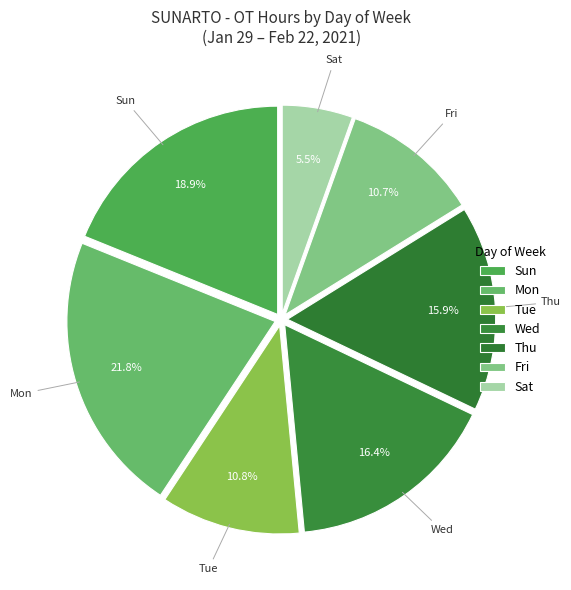

How much of the chart is everything except Wed?

83.6%